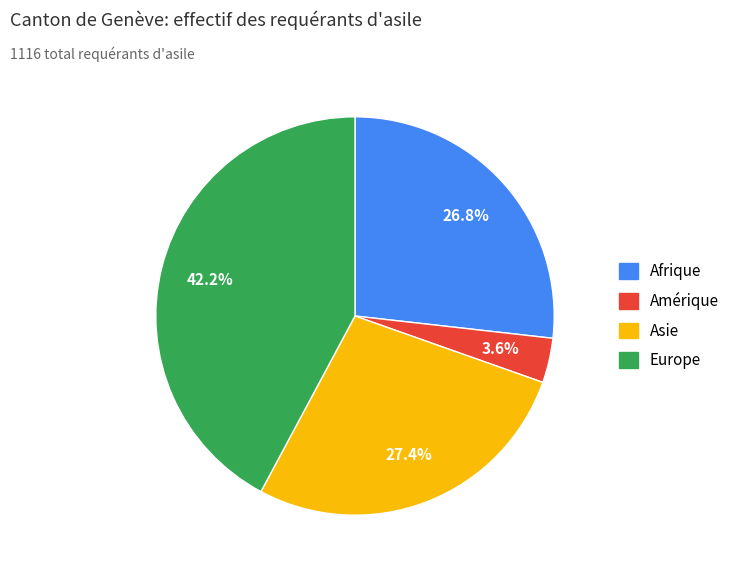

To the nearest percent, what is the combined percentage of Europe and Amérique?

46%